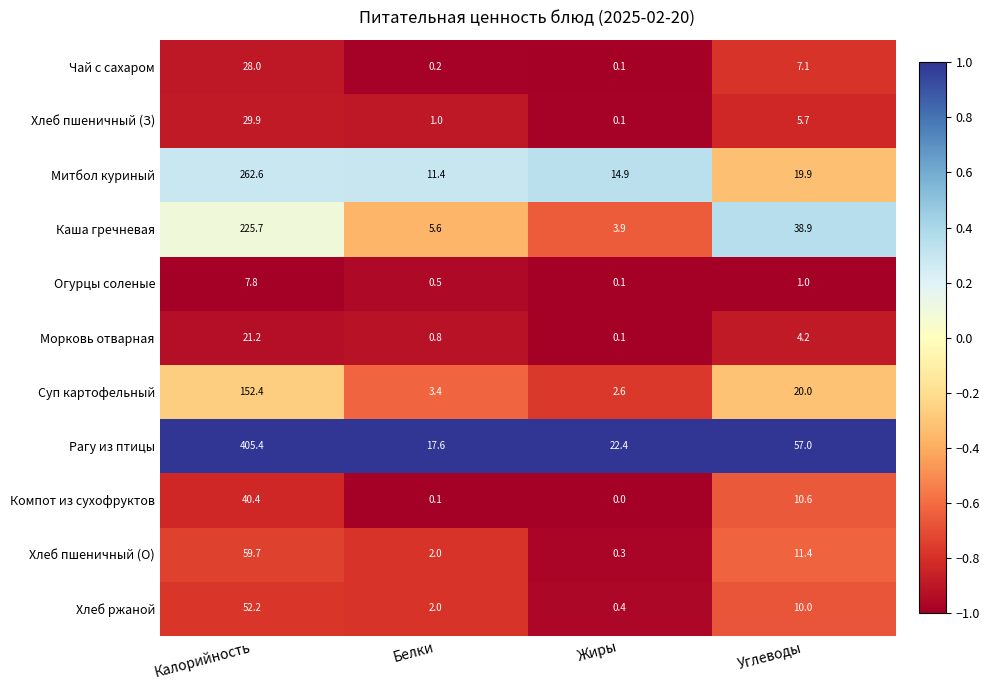

Which label corresponds to the largest value in the chart?

Калорийность